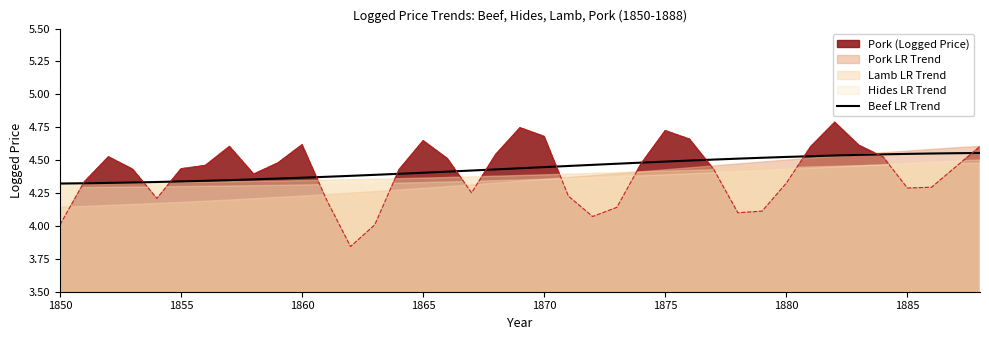

What is the label of the 1st point from the left?

1850